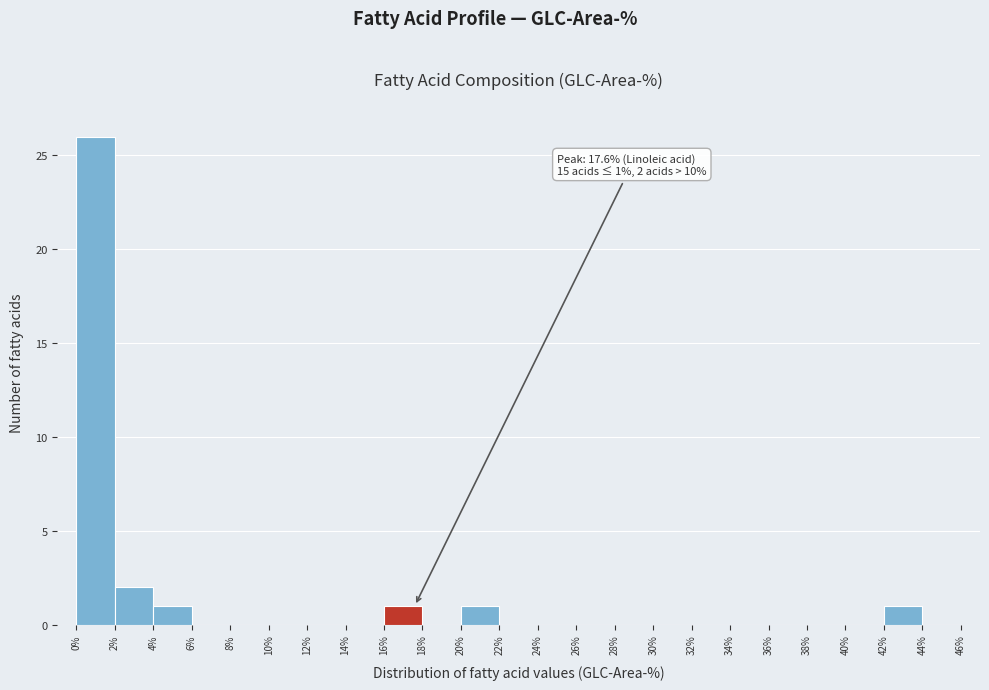

Which range on the x-axis has the tallest bar?

0% to 2%